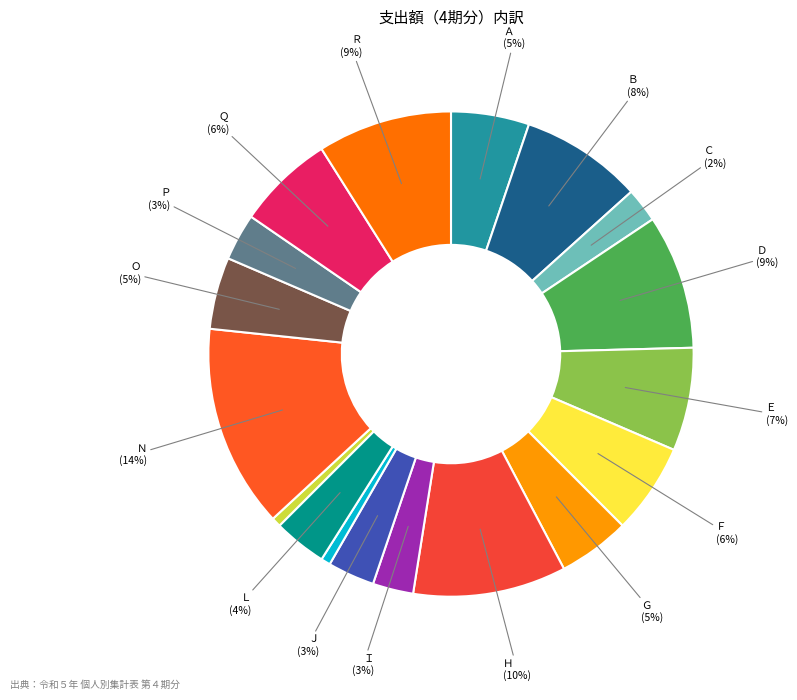

Count the number of slices in the pie.

18